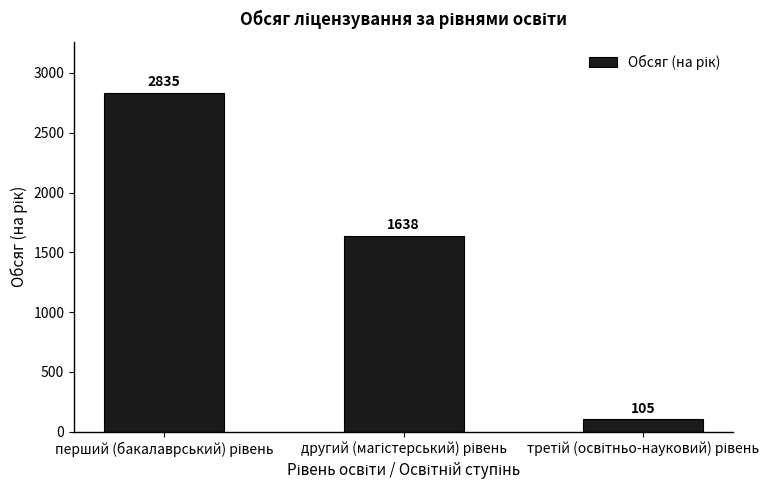

Reading left to right, extract all data points from this chart.

2835	1638	105